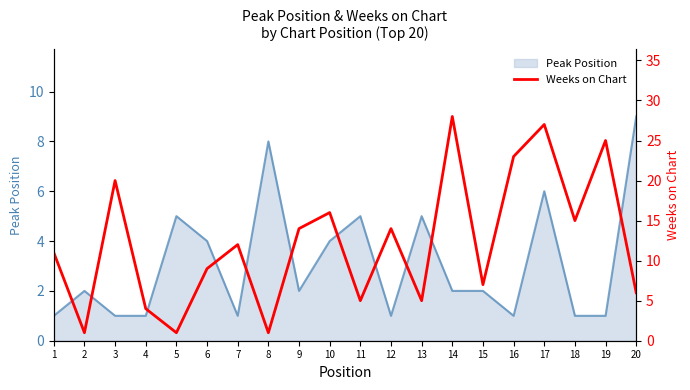

Which category has the lowest value across all series?

2